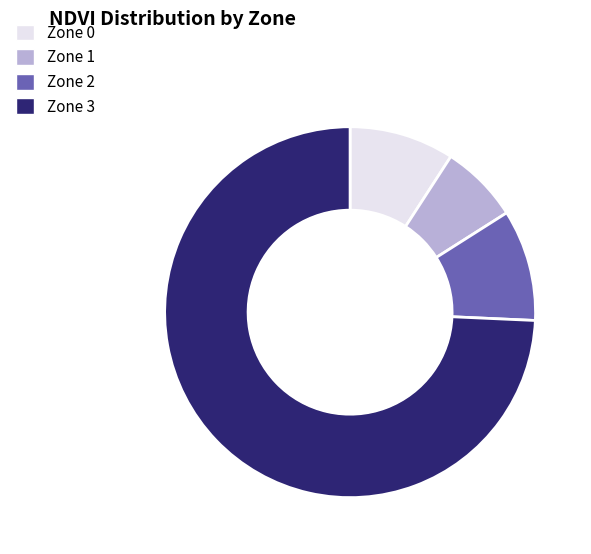

Is it true that Zone 3 is 74% of the pie?

True